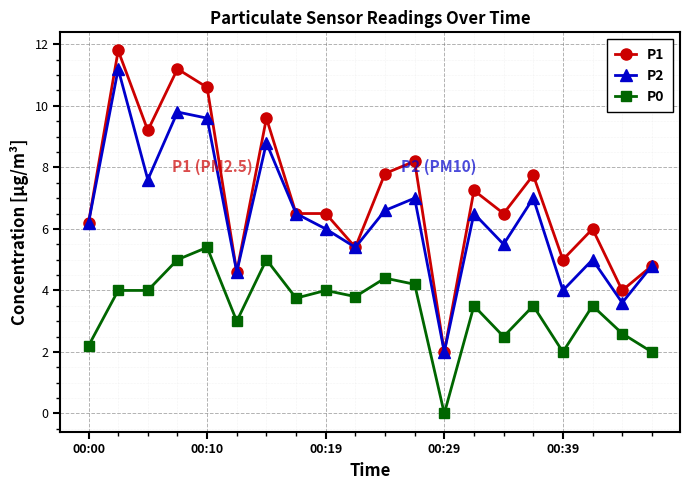

How many distinct data groups are displayed?

3